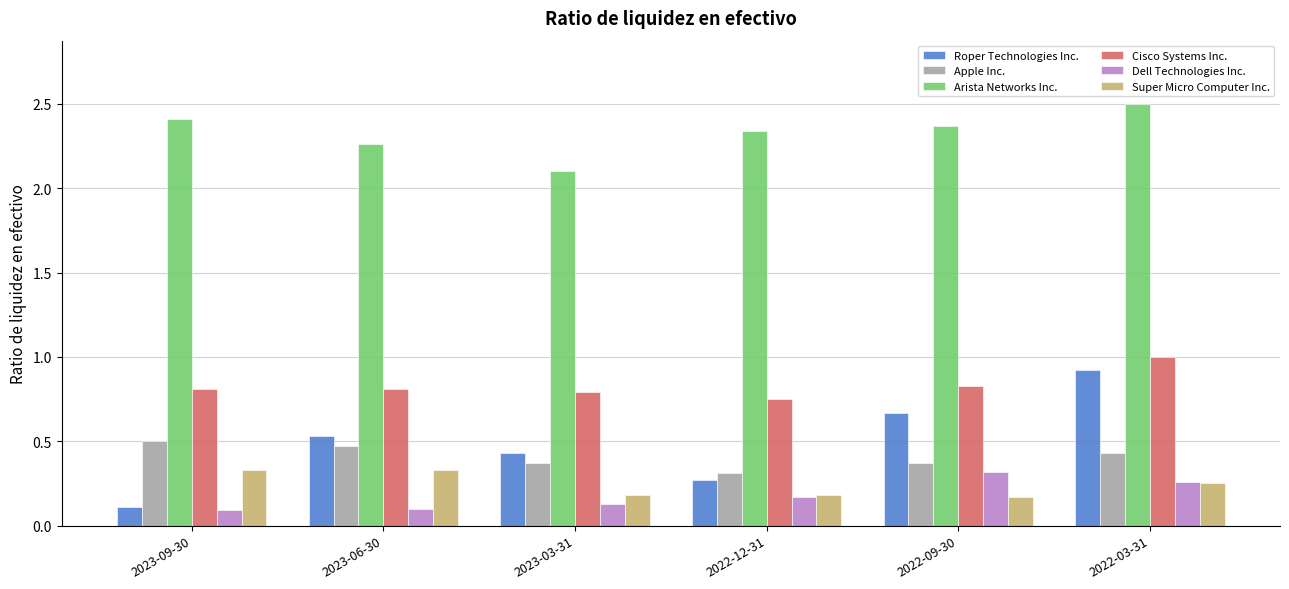

Is it true that Apple Inc. equals 0.3 at 2023-06-30?

False